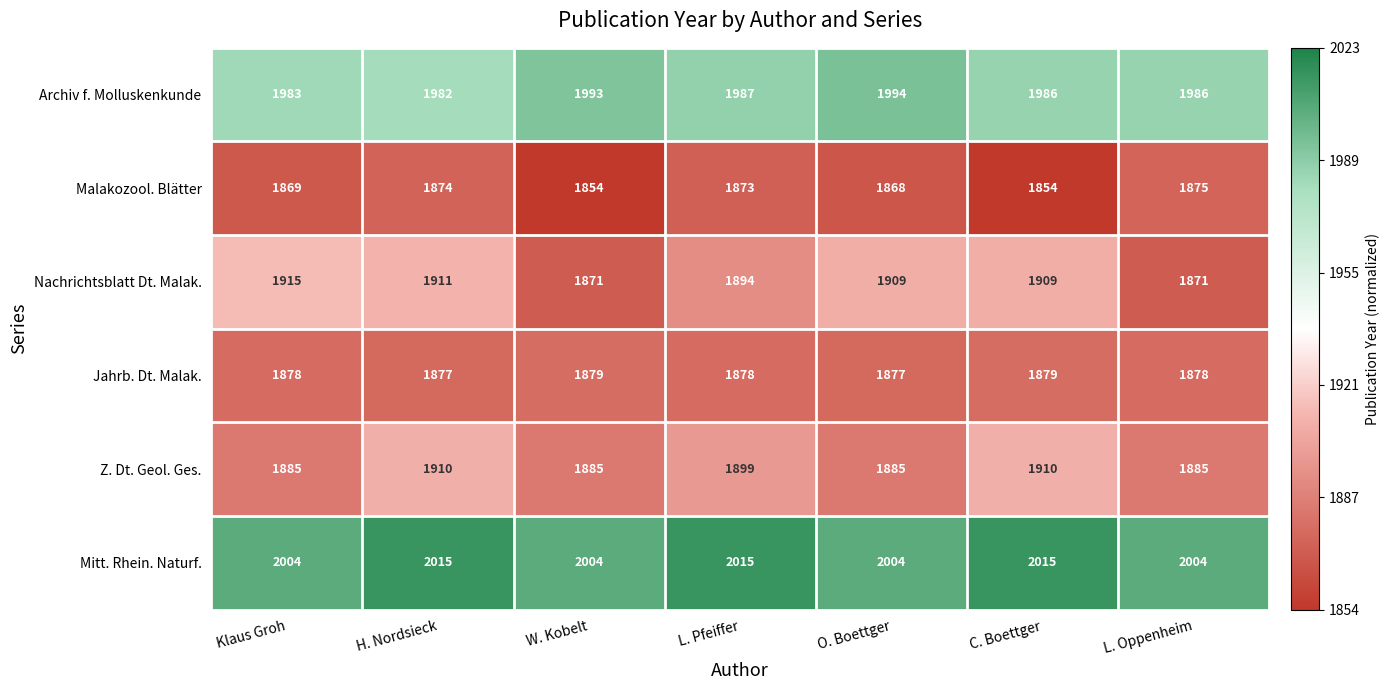

What is the sum of all Mitt. Rhein. Naturf. values?

14061